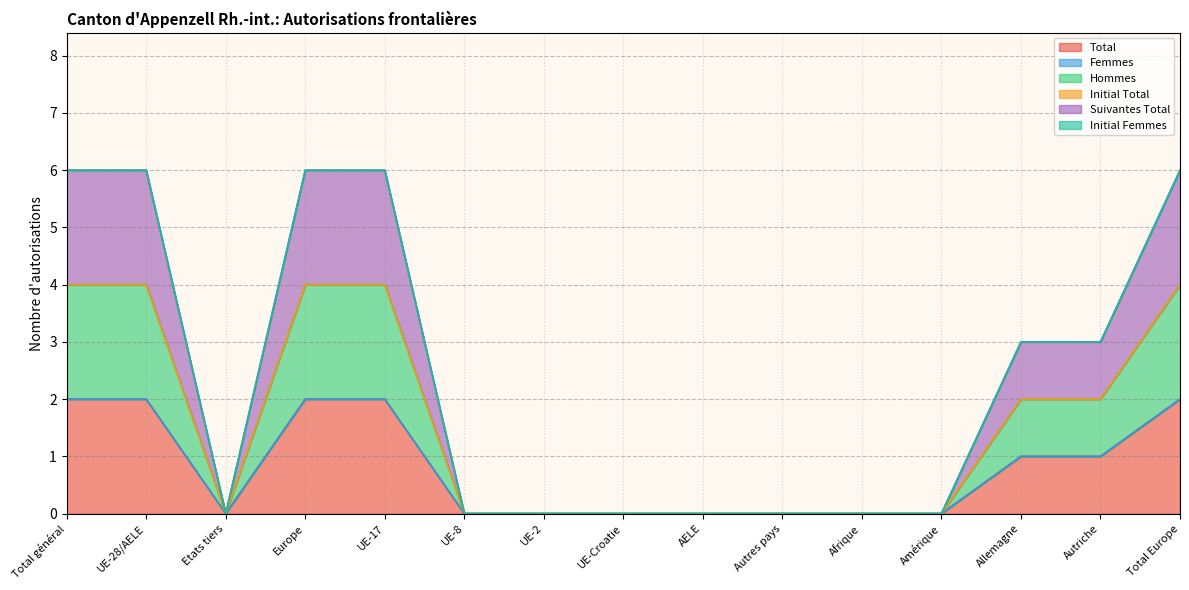

Which has a higher value, Afrique or UE-28/AELE?

UE-28/AELE